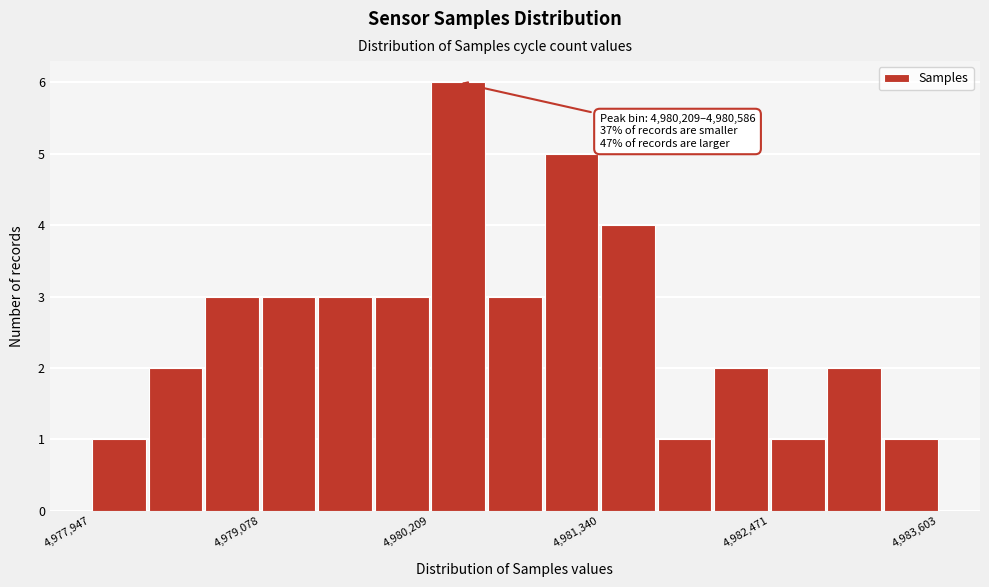

Read against the x-axis, roughly where is the centre of the tallest bar?

4980400